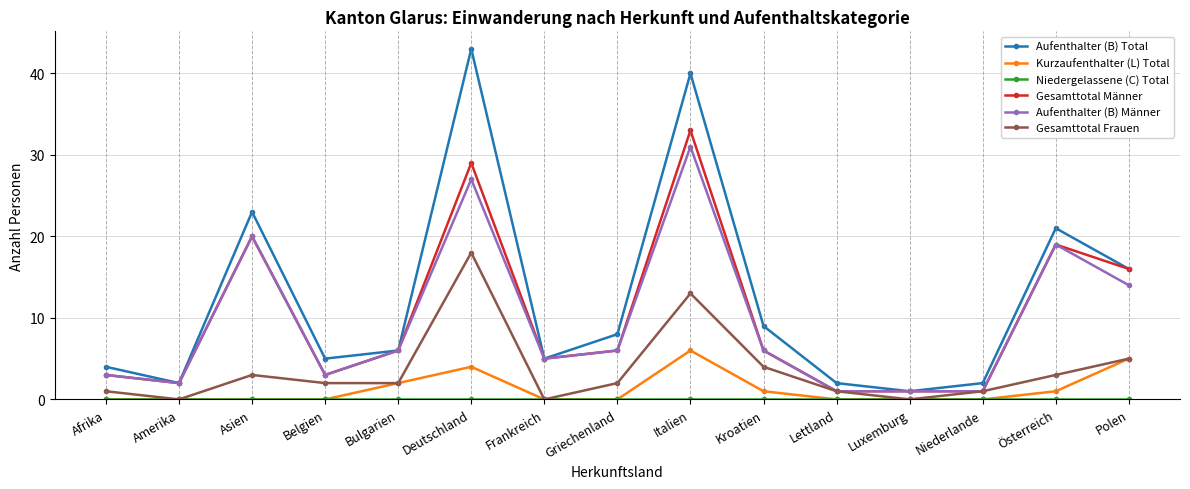

At which category does Gesamttotal Frauen reach its first local peak?

Asien